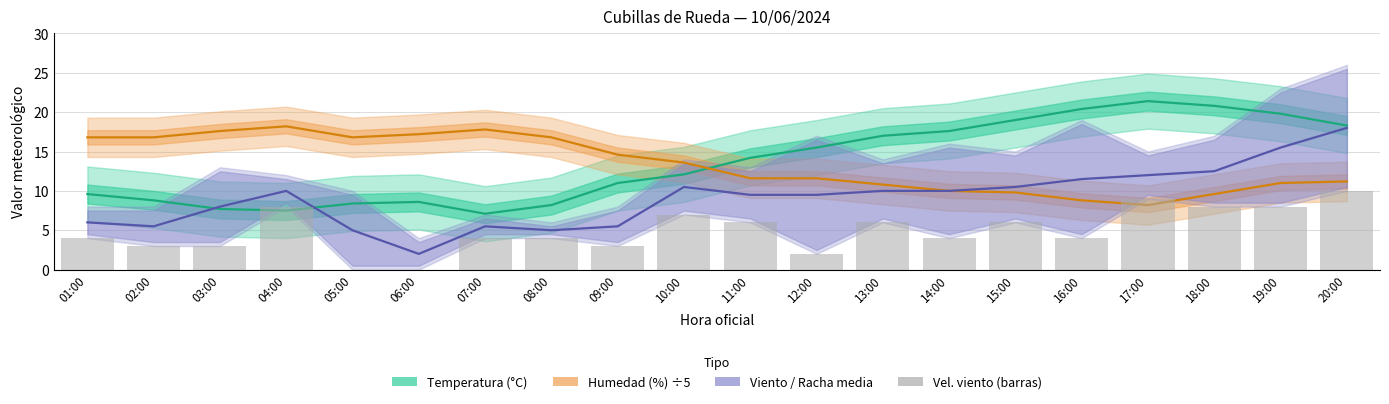

What is the total value across all series at 08:00?

34.0